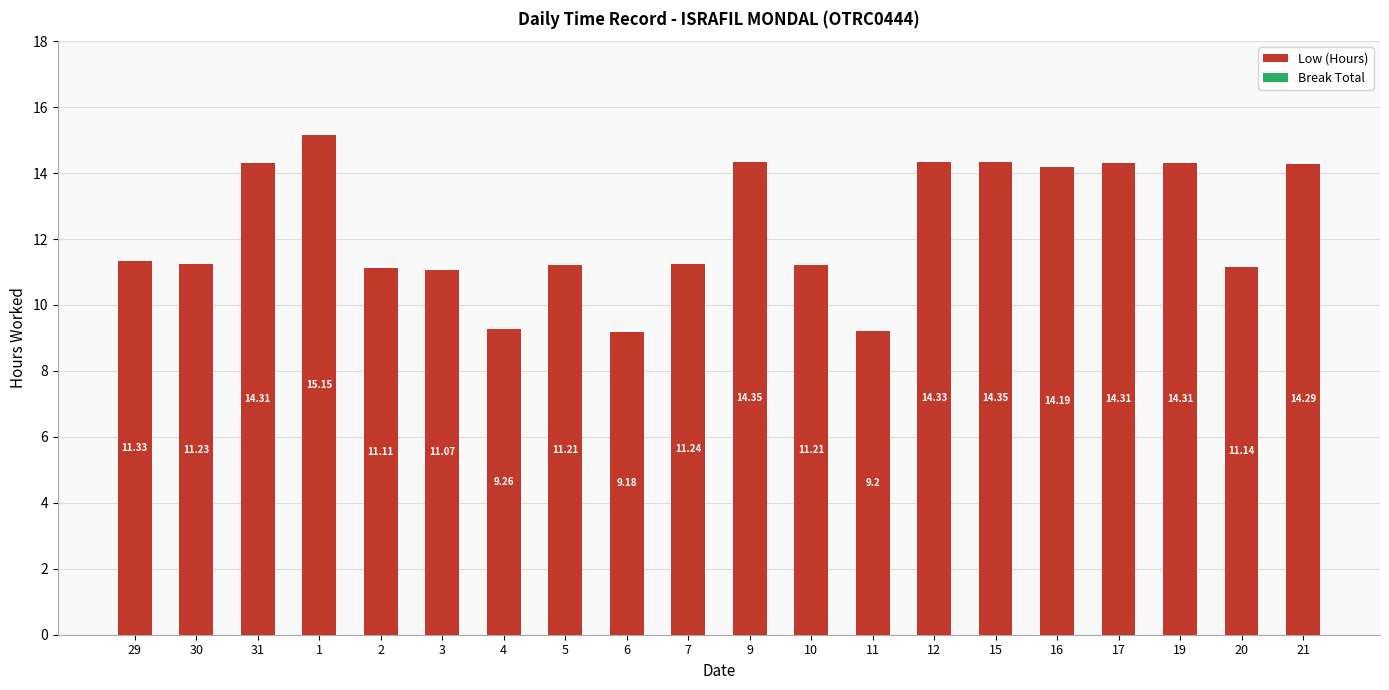

What is the difference between the maximum and minimum values?

6.0